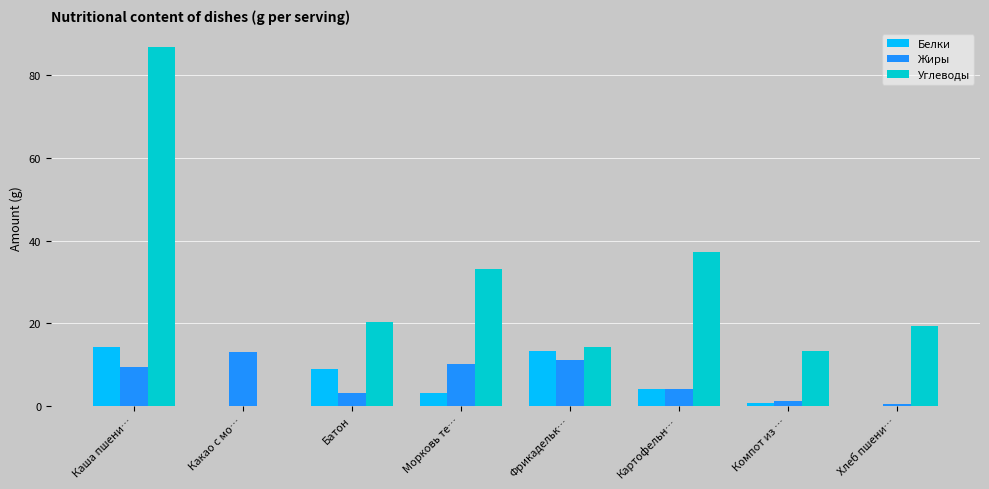

The value of Жиры at Морковь те… is 13.6. True or false?

False